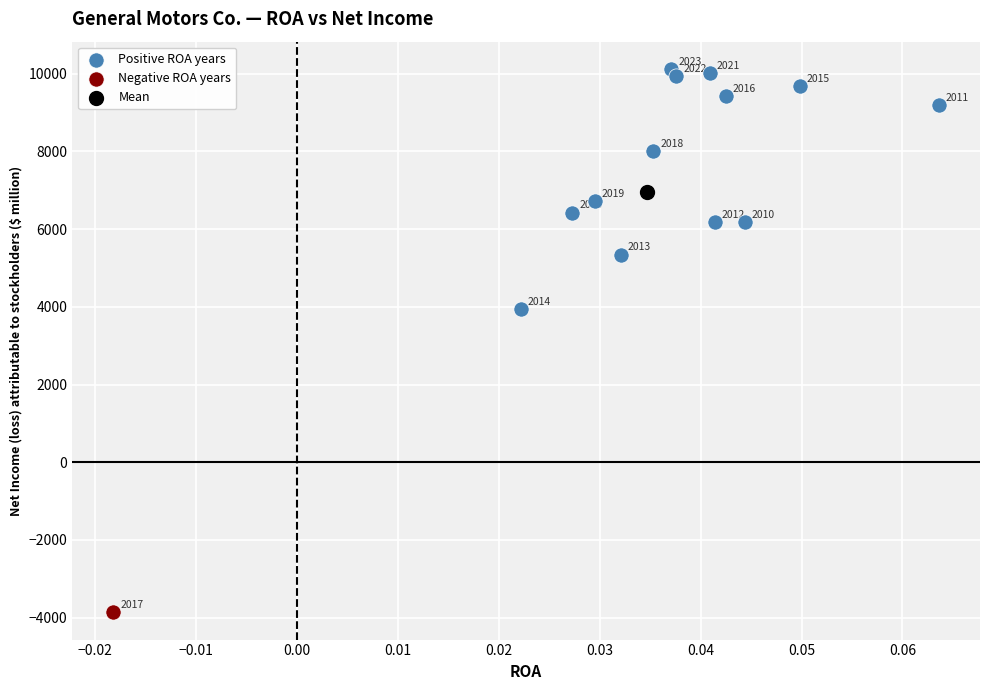

What are all the series names shown in the legend?

Positive ROA years, Negative ROA years, Mean